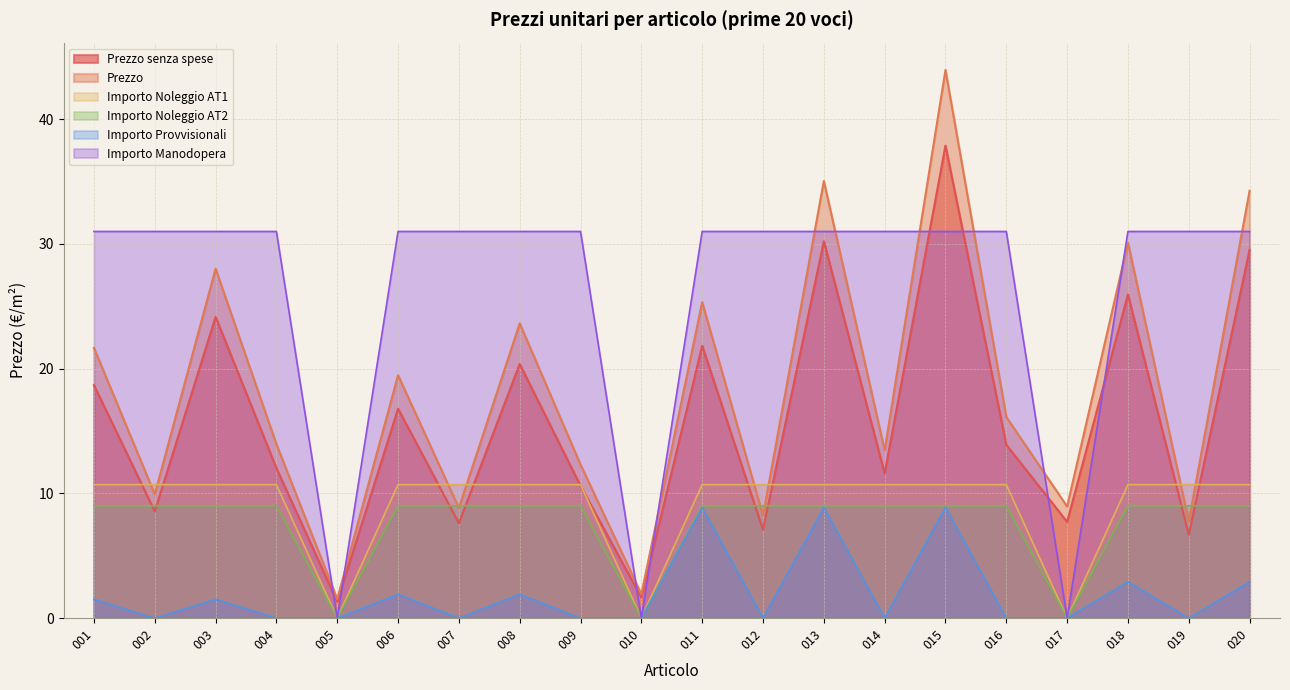

At how many categories does at least one series exceed 11?

17